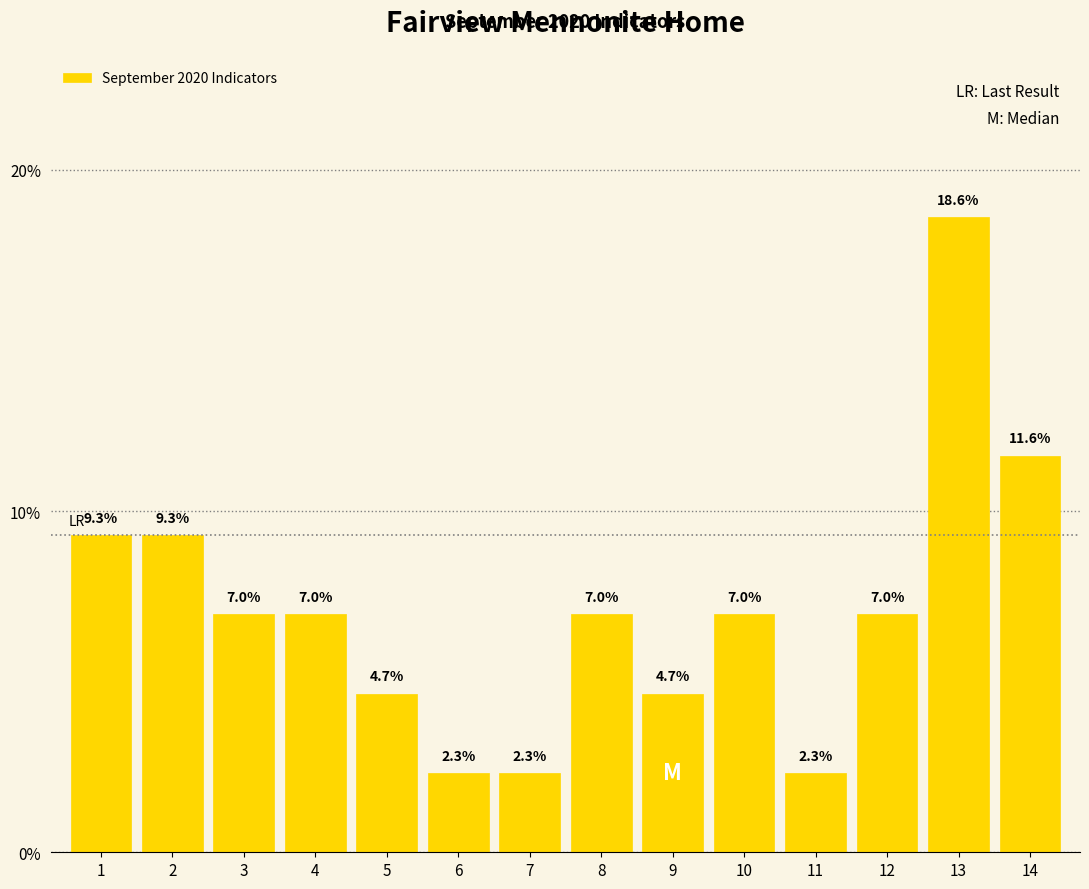

Reading left to right, transcribe all the data shown in this chart.

9.3	9.3	7.0	7.0	4.7	2.3	2.3	7.0	4.7	7.0	2.3	7.0	18.6	11.6